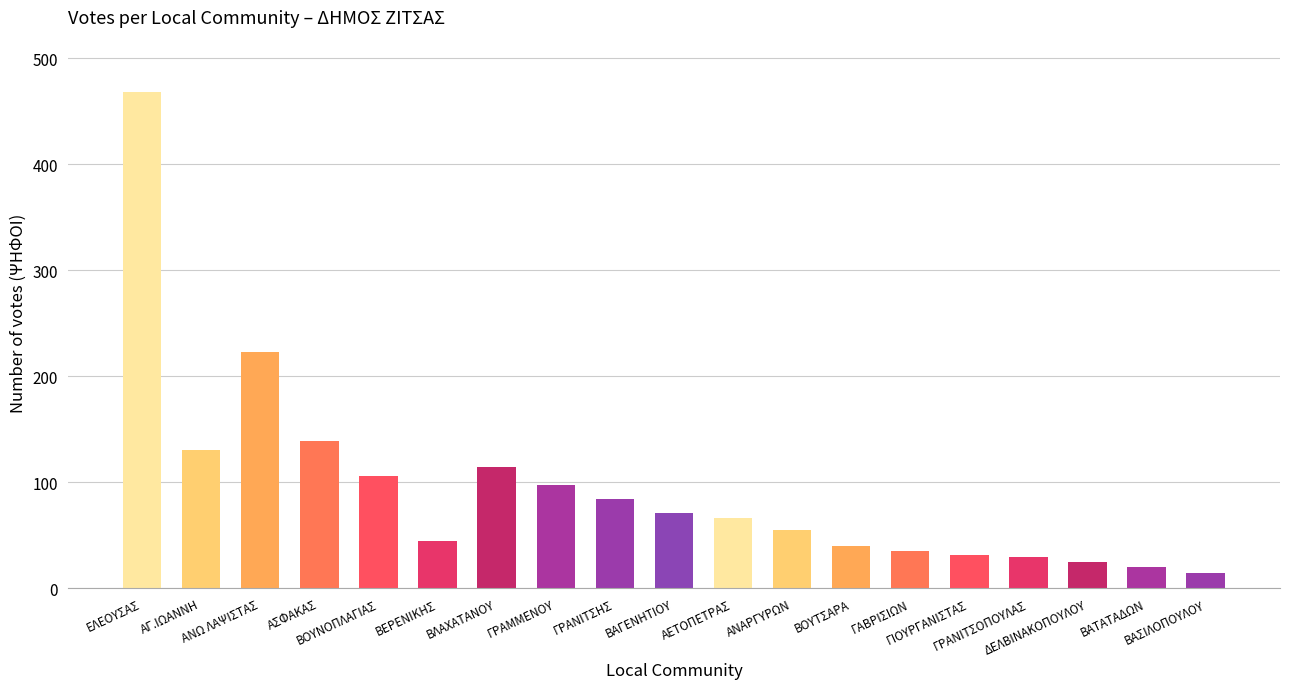

What is the greatest value displayed?

468